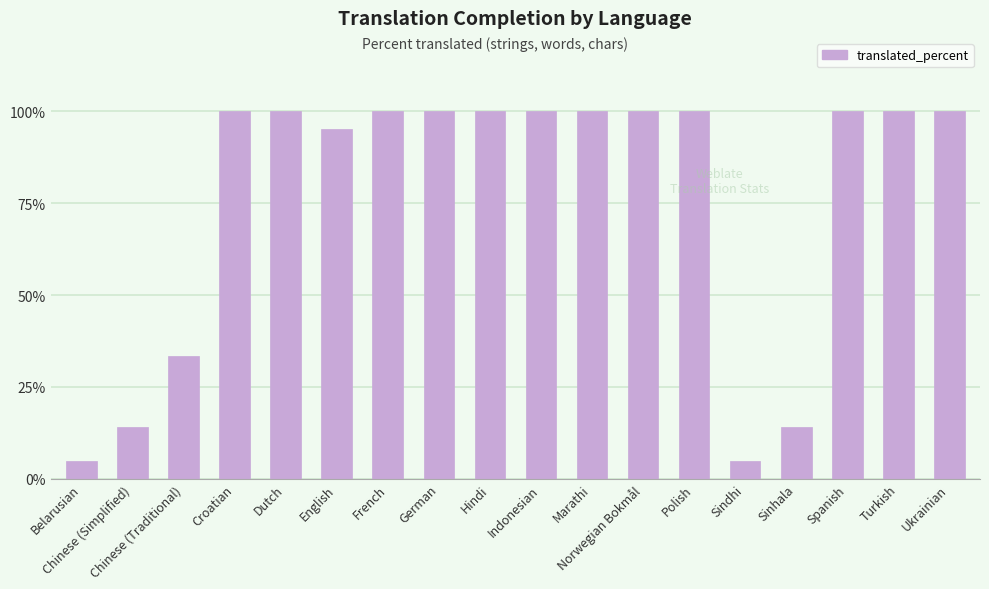

Reading right to left, extract all data points from this chart.

Ukrainian=100.0	Turkish=100.0	Spanish=100.0	Sinhala=14.2	Sindhi=4.7	Polish=100.0	Norwegian Bokmål=100.0	Marathi=100.0	Indonesian=100.0	Hindi=100.0	German=100.0	French=100.0	English=95.2	Dutch=100.0	Croatian=100.0	Chinese (Traditional)=33.3	Chinese (Simplified)=14.2	Belarusian=4.7